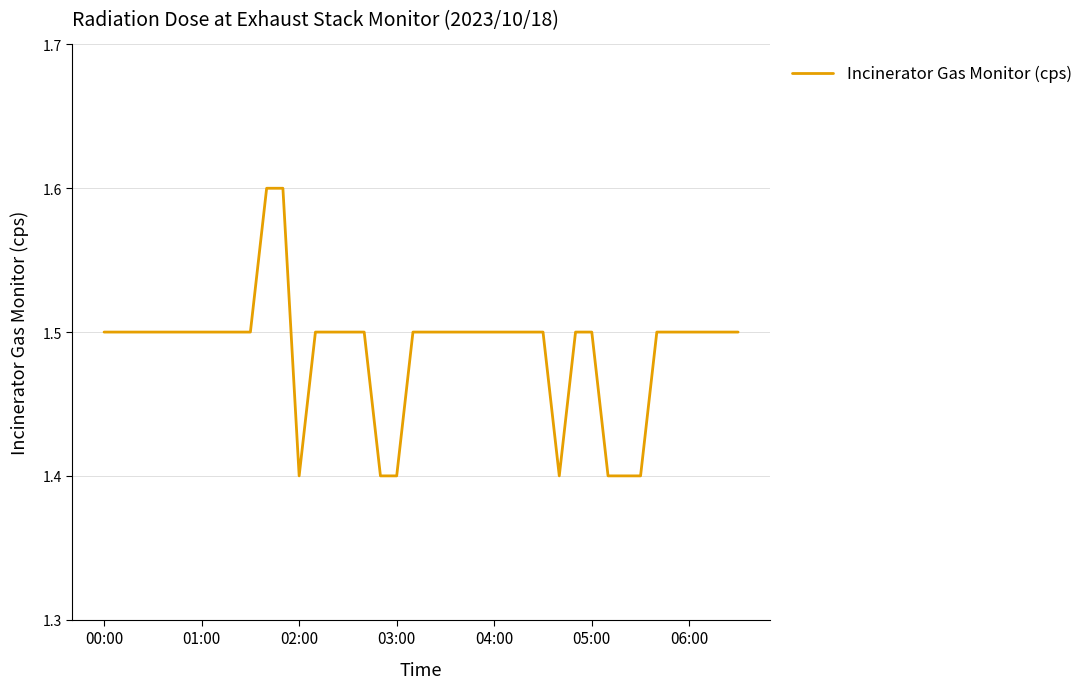

What is the minimum value shown in the chart?

1.4